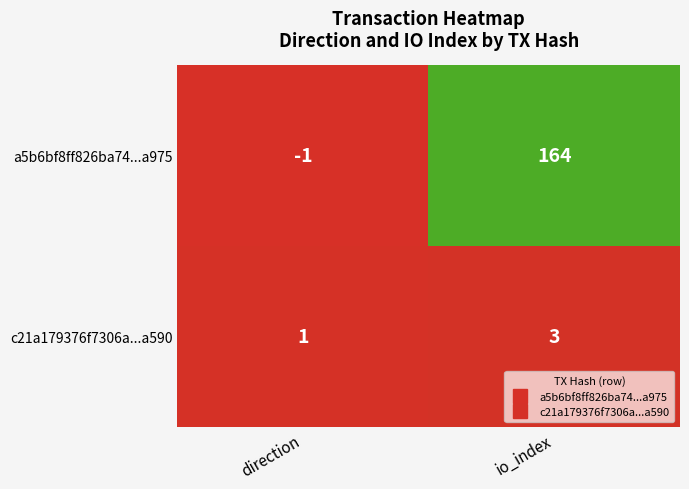

Read the a5b6bf8ff826ba74...a975 value at io_index.

164